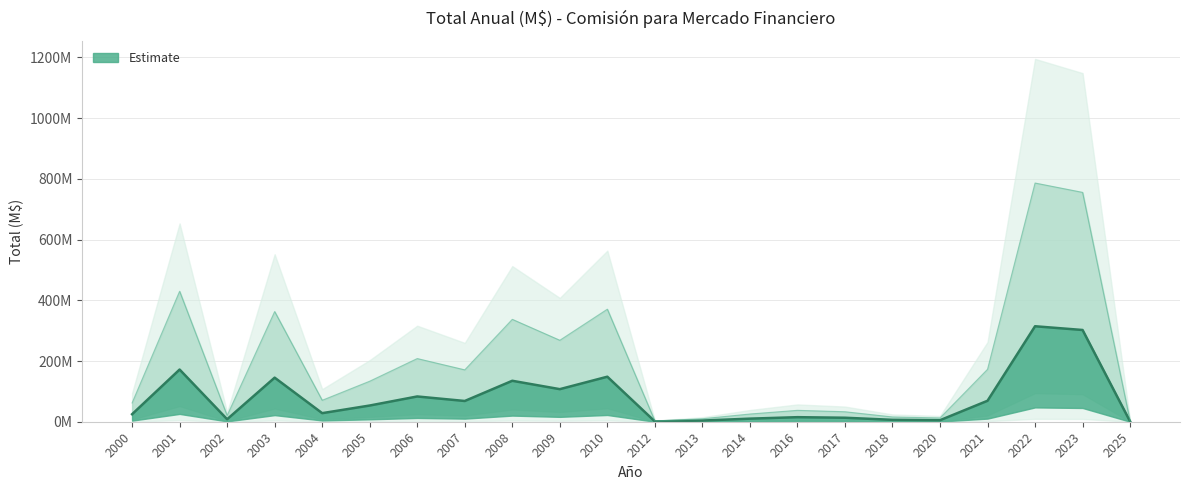

Count the number of categories in the chart.

22